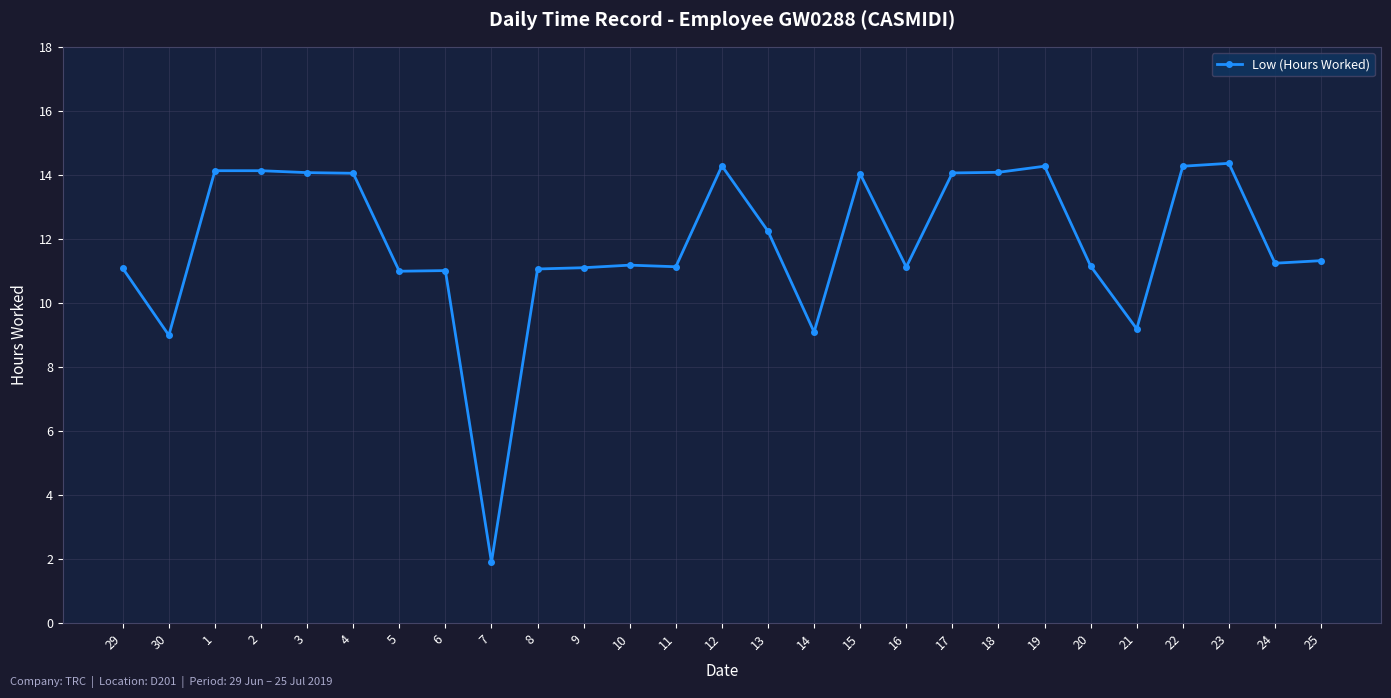

Count the number of data series in this chart.

1